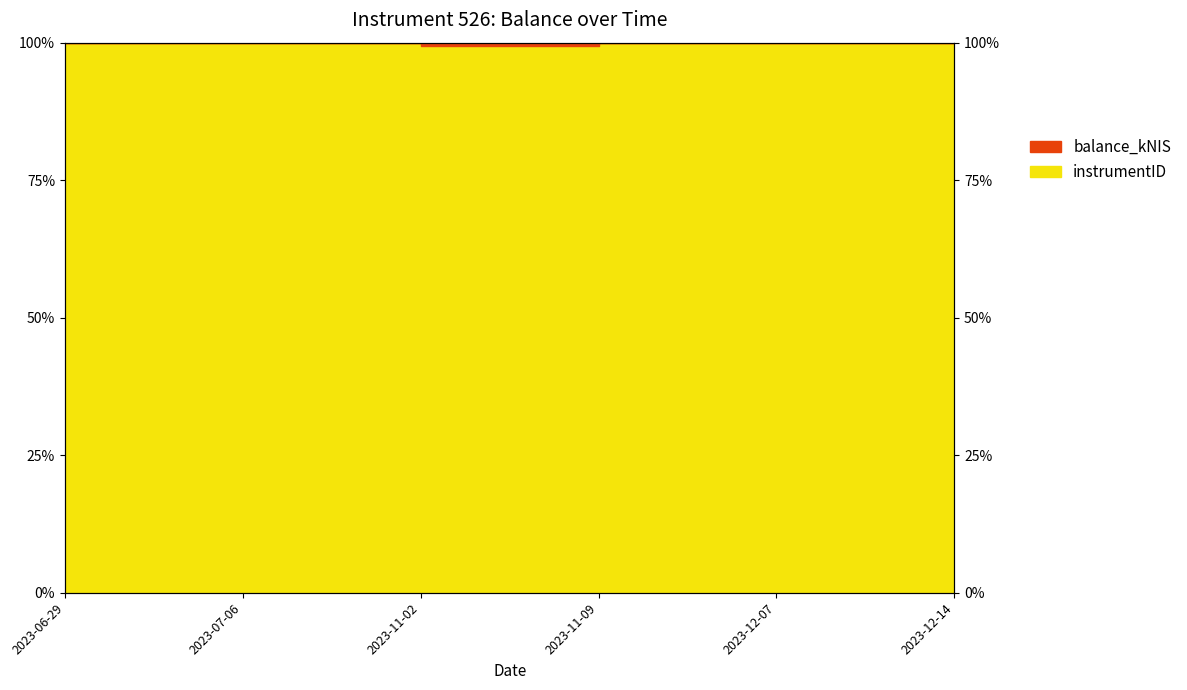

What is the minimum value shown in the chart?

99.4